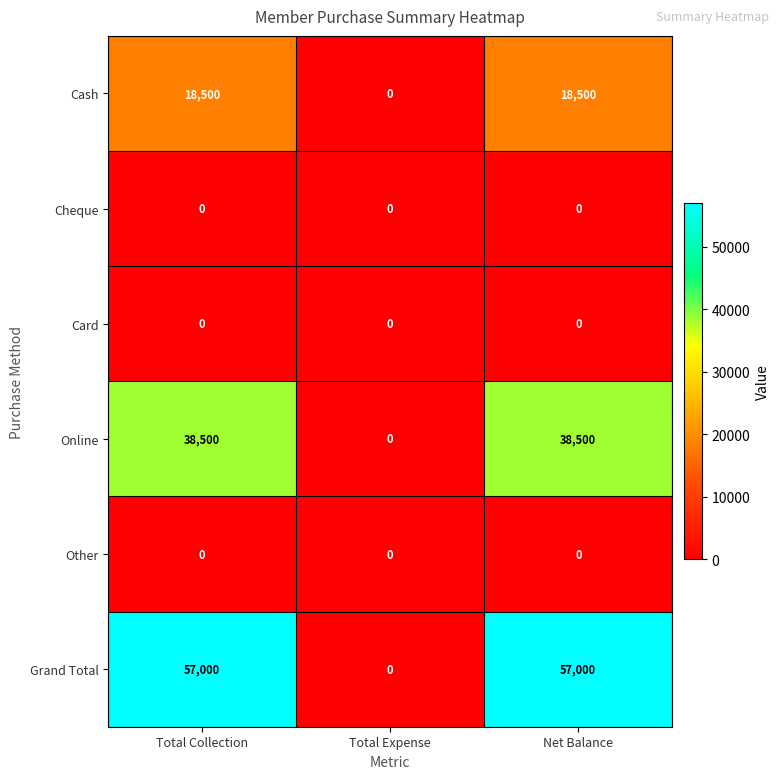

Which series has the widest spread of values?

Grand Total